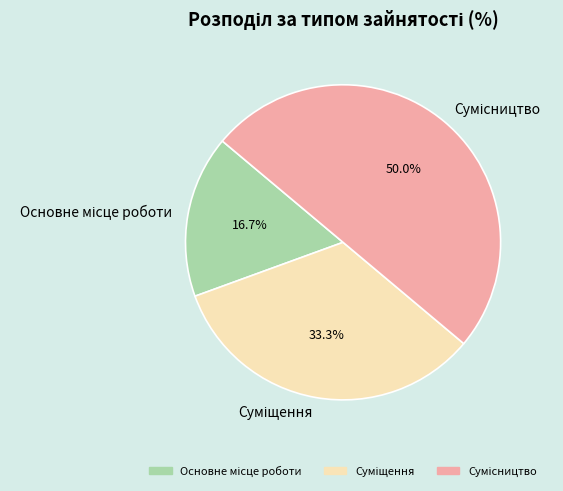

To the nearest percent, what is the difference between the largest and smallest slice percentages?

33%